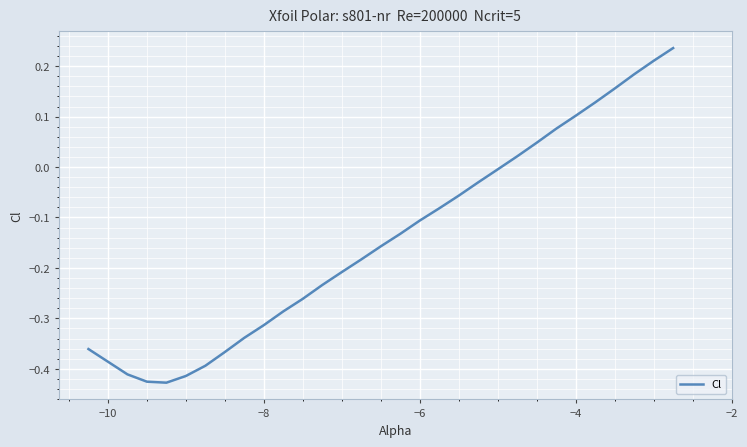

What is the sum of all values?

-4.0